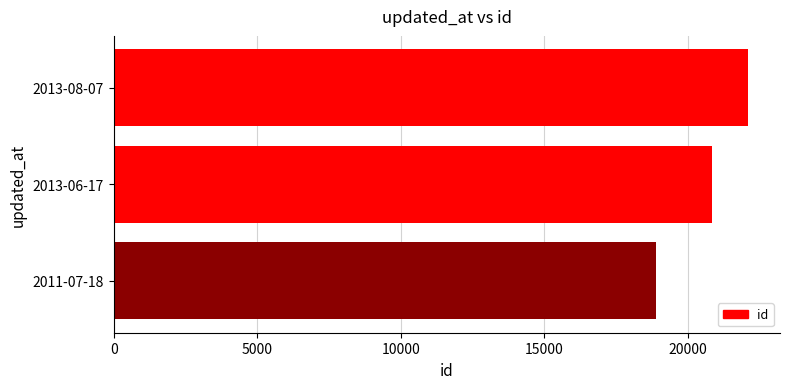

Which has a higher value, 2011-07-18 or 2013-08-07?

2013-08-07